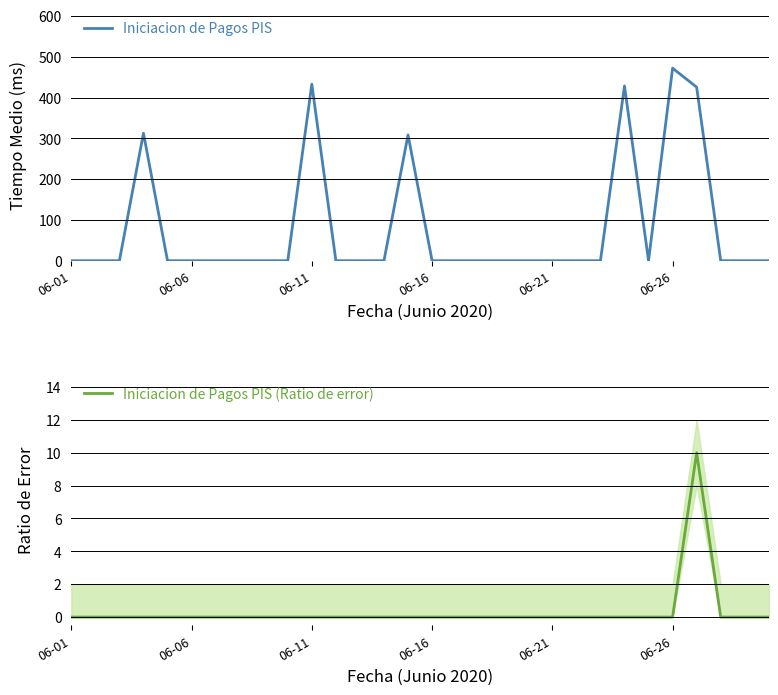

True or false: Iniciacion de Pagos PIS and Iniciacion de Pagos PIS (Ratio de error) cross at least once.

False